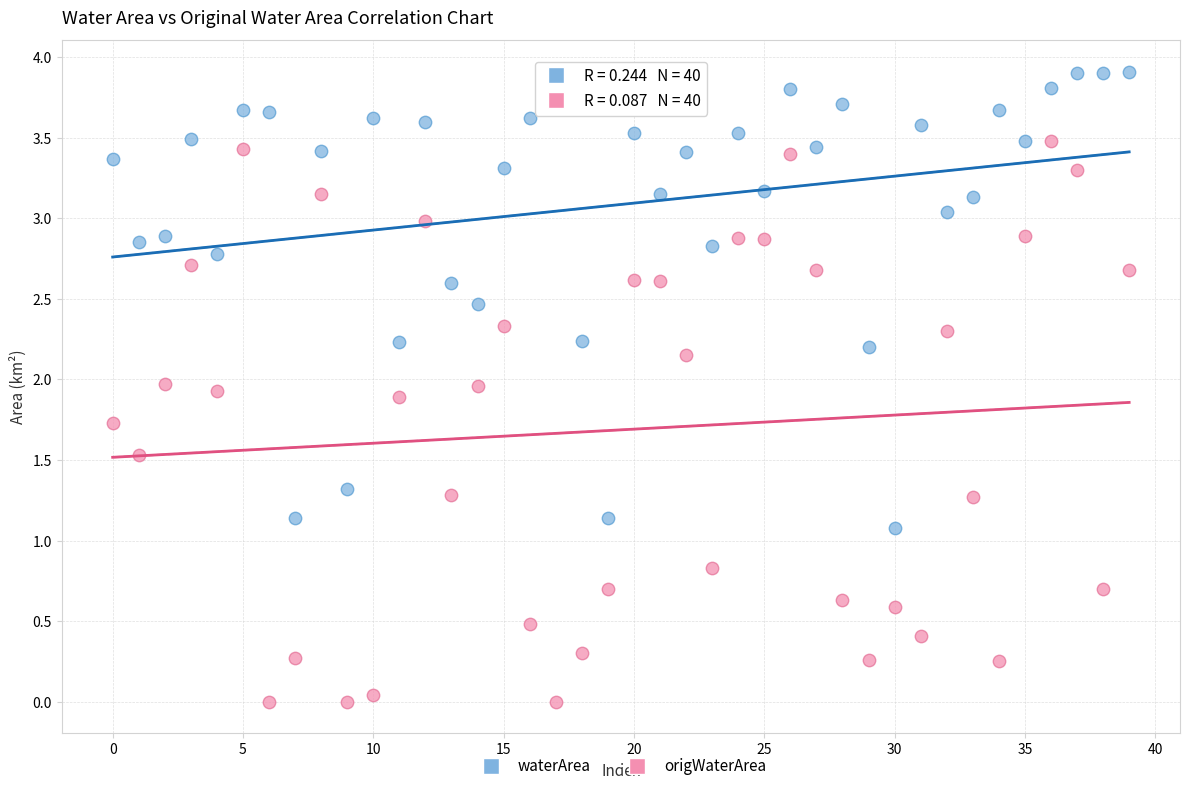

Which series contains the highest Y value?

waterArea